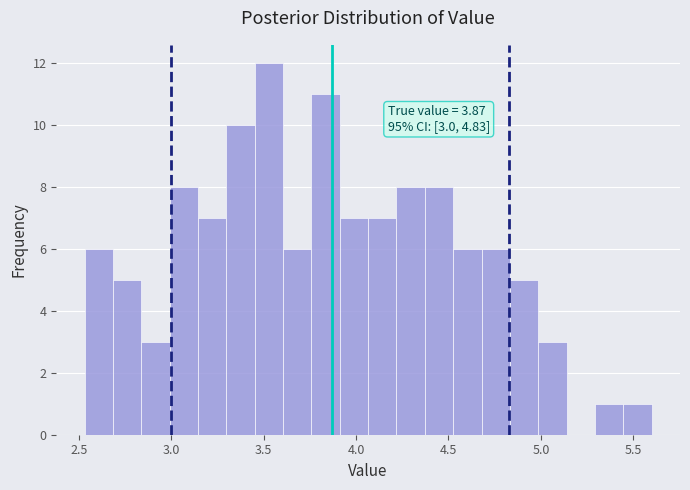

Around what value on the x-axis is the tallest bar? Give the approximate position of its centre, as read against the axis.

3.55